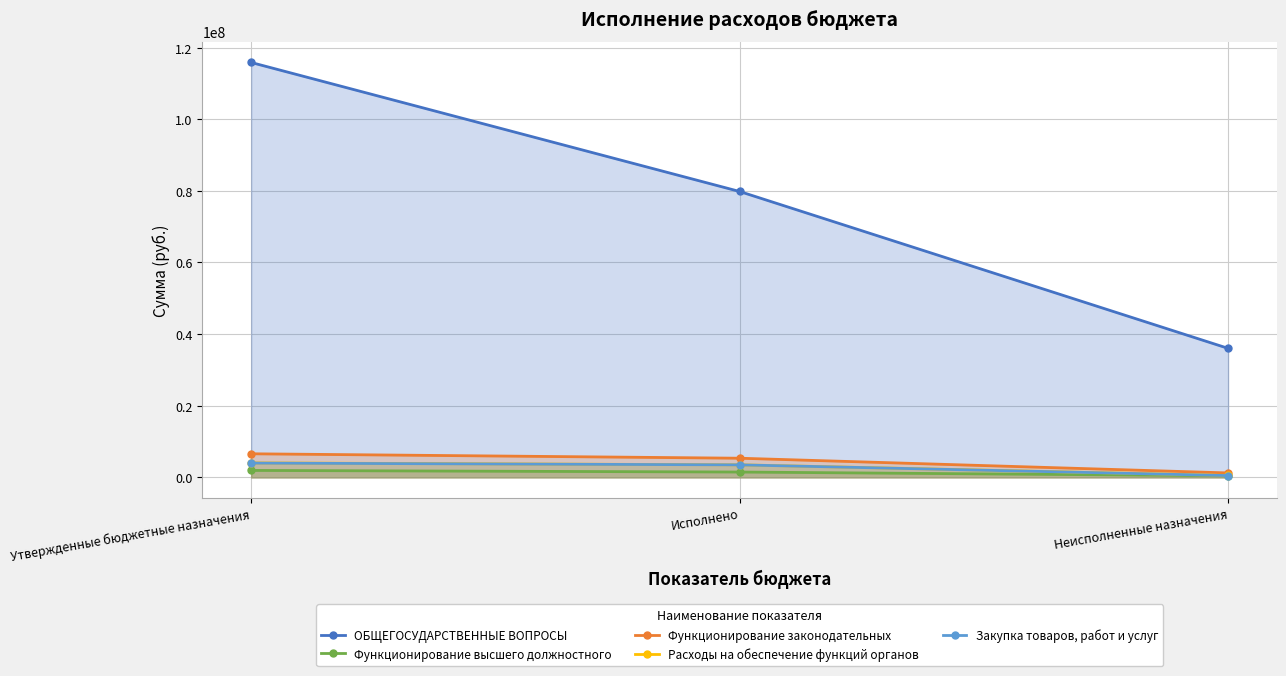

At Исполнено, list the series in order from largest to smallest.

ОБЩЕГОСУДАРСТВЕННЫЕ ВОПРОСЫ, Функционирование законодательных, Расходы на обеспечение функций органов, Закупка товаров, работ и услуг, Функционирование высшего должностного